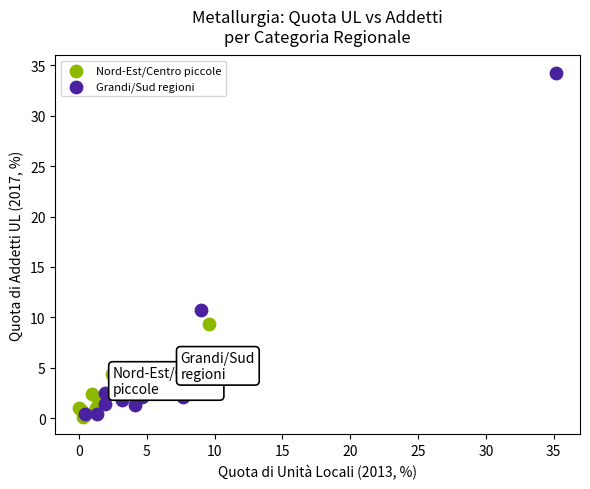

Which series has the widest spread of Y values?

Grandi/Sud regioni